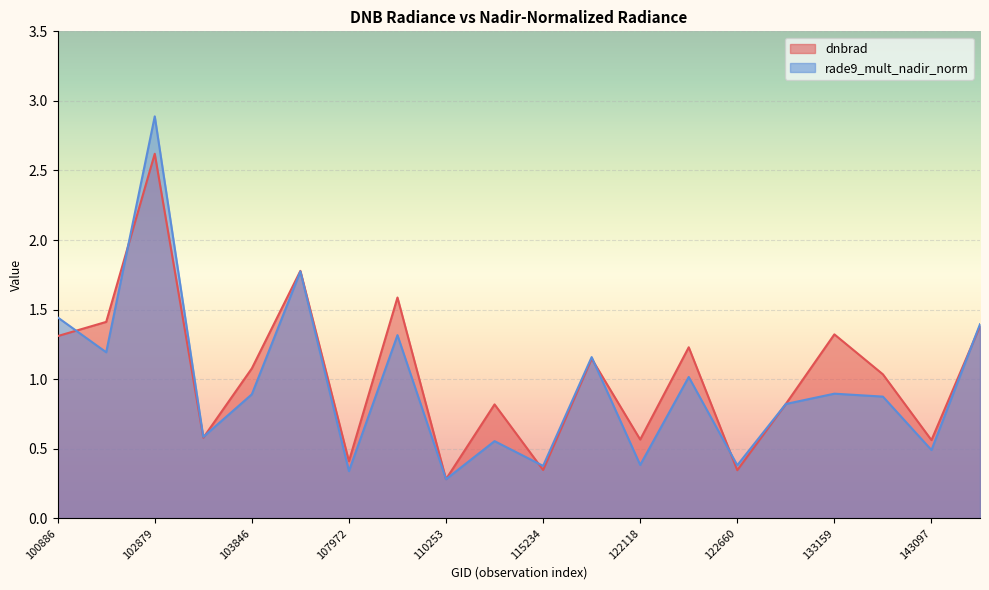

List the series in order of their overall mean, lowest first.

rade9_mult_nadir_norm, dnbrad